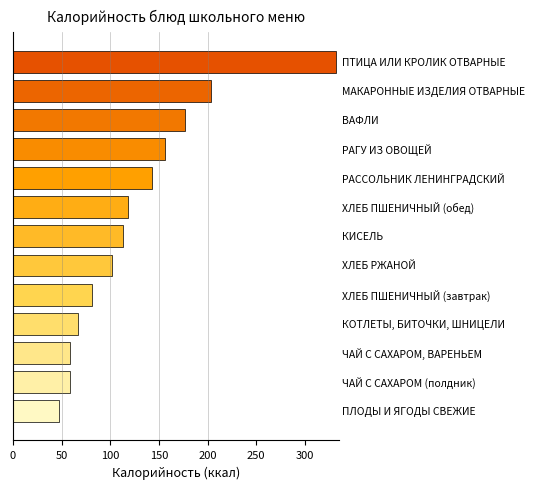

What is the value of the 3rd bar from the top?

177